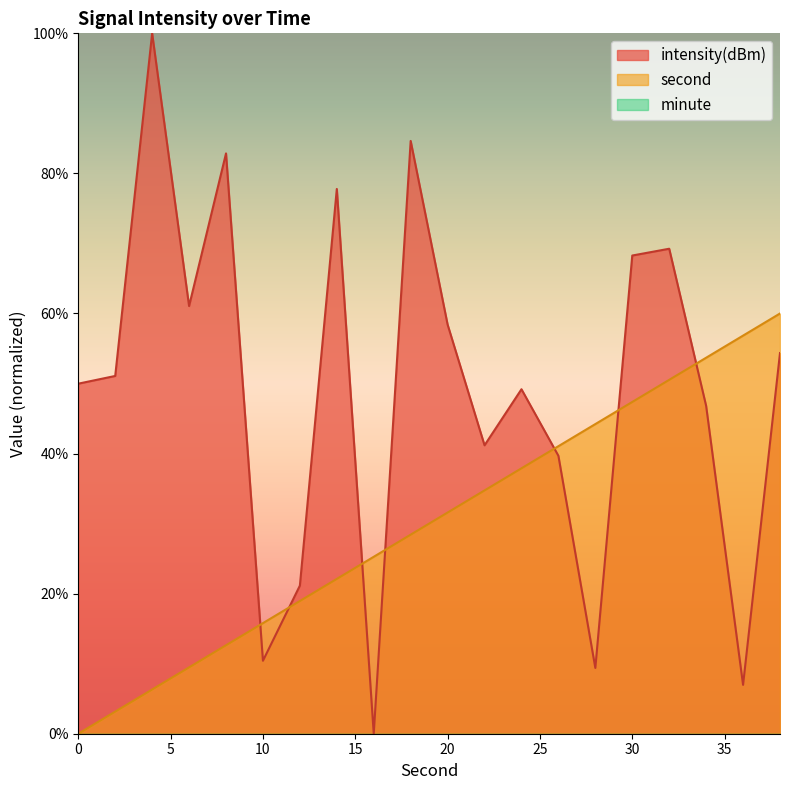

Between 32 and 34, which series saw the biggest shift?

intensity